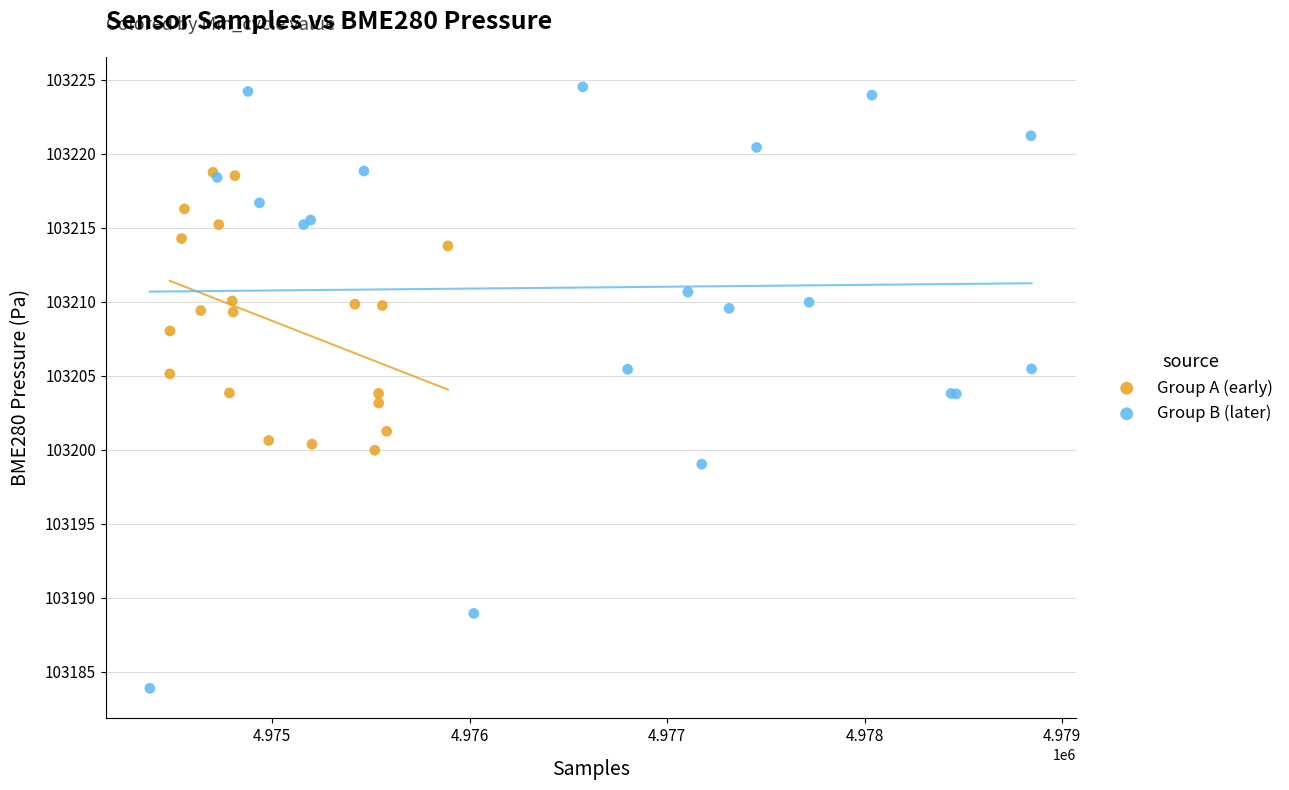

Which series reaches the minimum Y coordinate?

Group B (later)